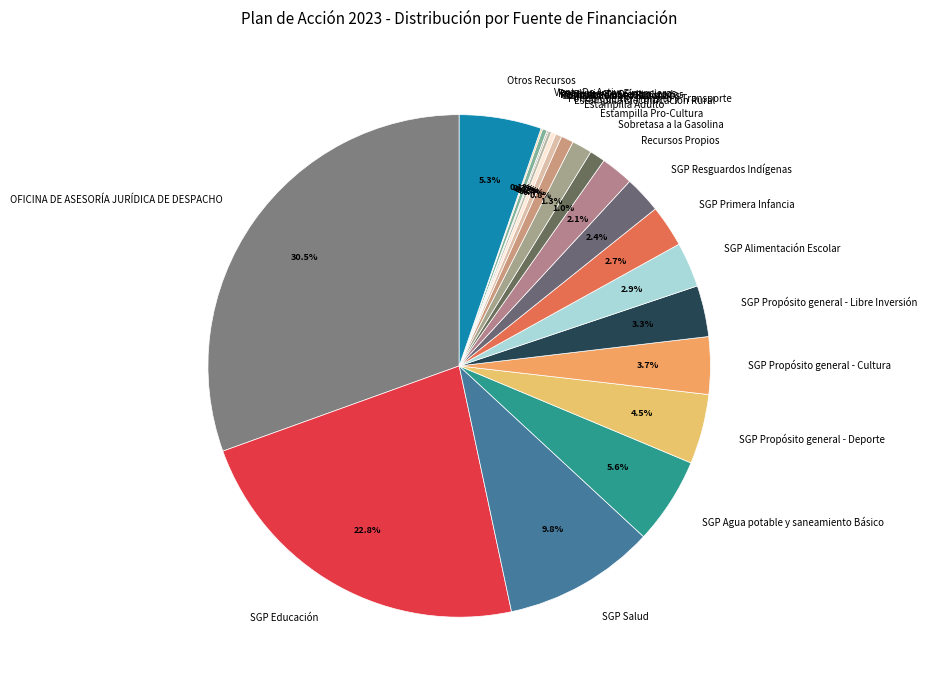

What is the largest slice in the pie chart?

OFICINA DE ASESORÍA JURÍDICA DE DESPACHO